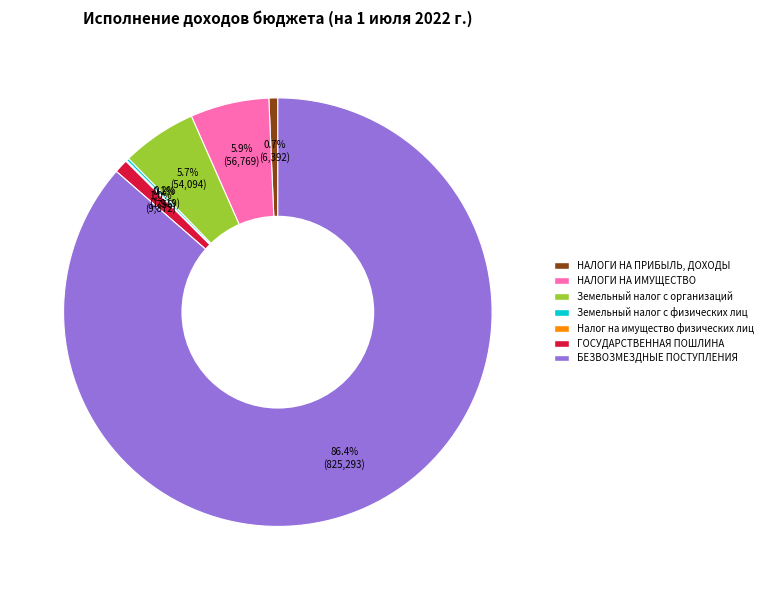

What percentage do Земельный налог с организаций and ГОСУДАРСТВЕННАЯ ПОШЛИНА together represent?

6.7%